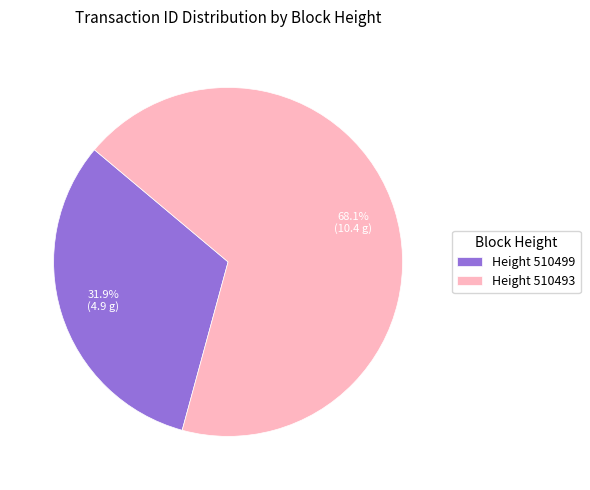

Combined, what portion of the pie is Height 510499 and Height 510493?

100.0%